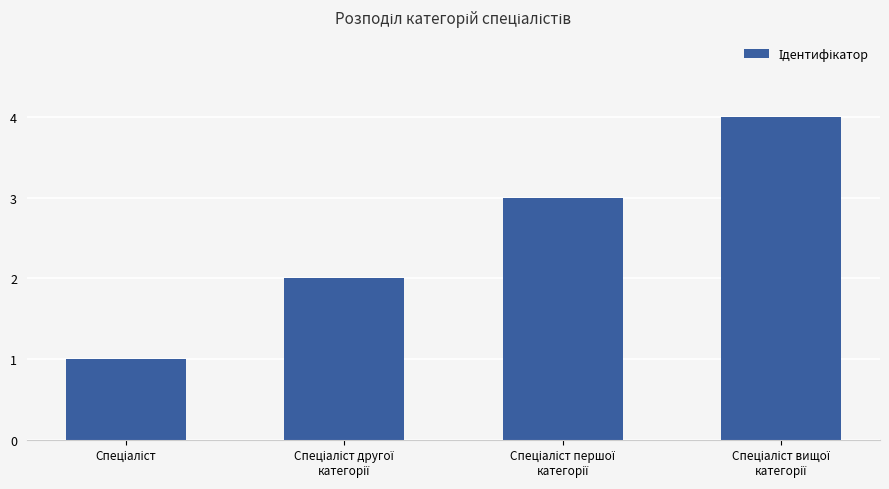

How many values are between 2 and 4?

3